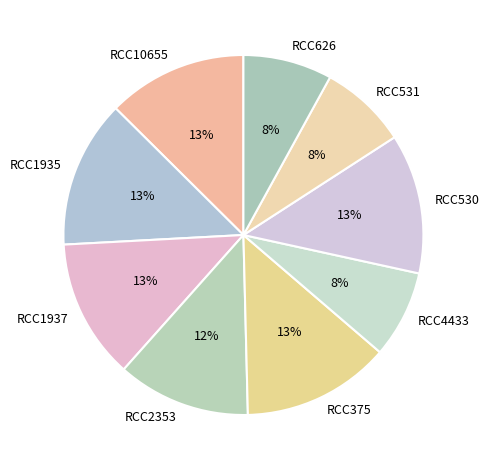

Count the number of slices in the pie.

9